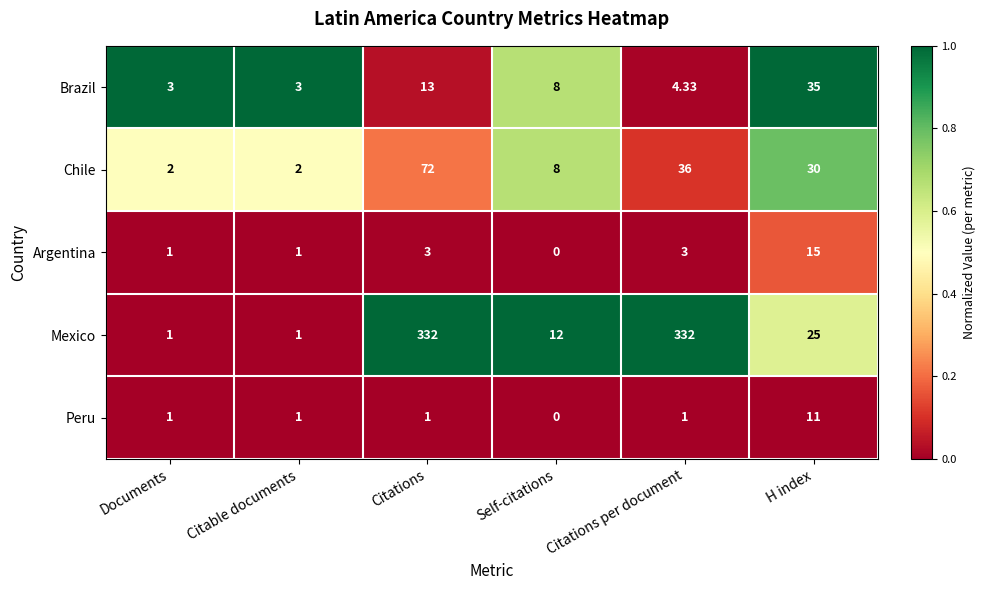

Which series has the widest spread of values?

Mexico